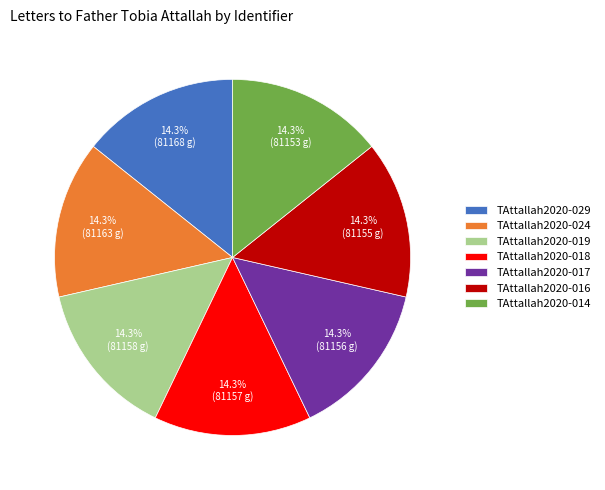

Does any single category account for the majority?

No